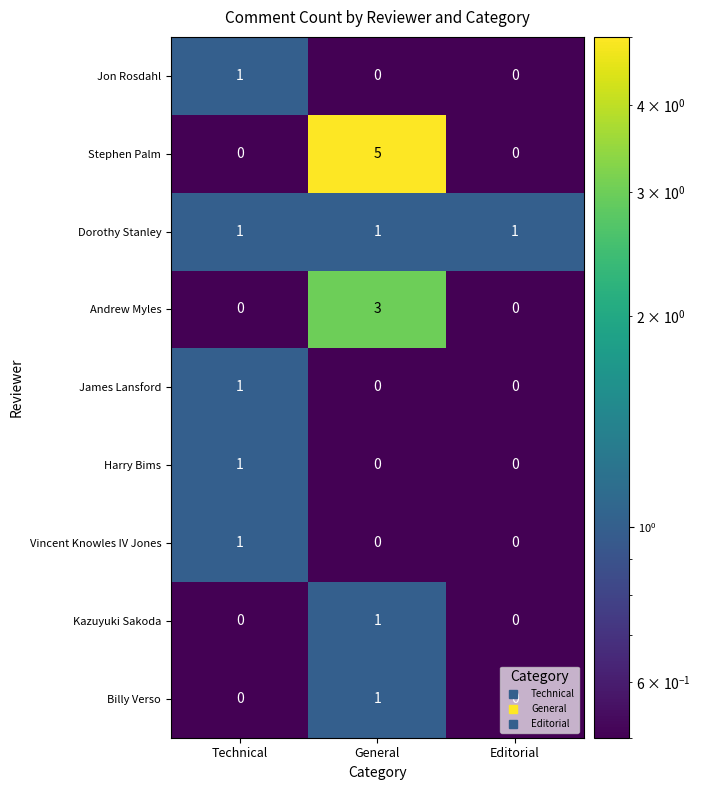

What is the difference between the maximum and minimum values in the Andrew Myles series?

3